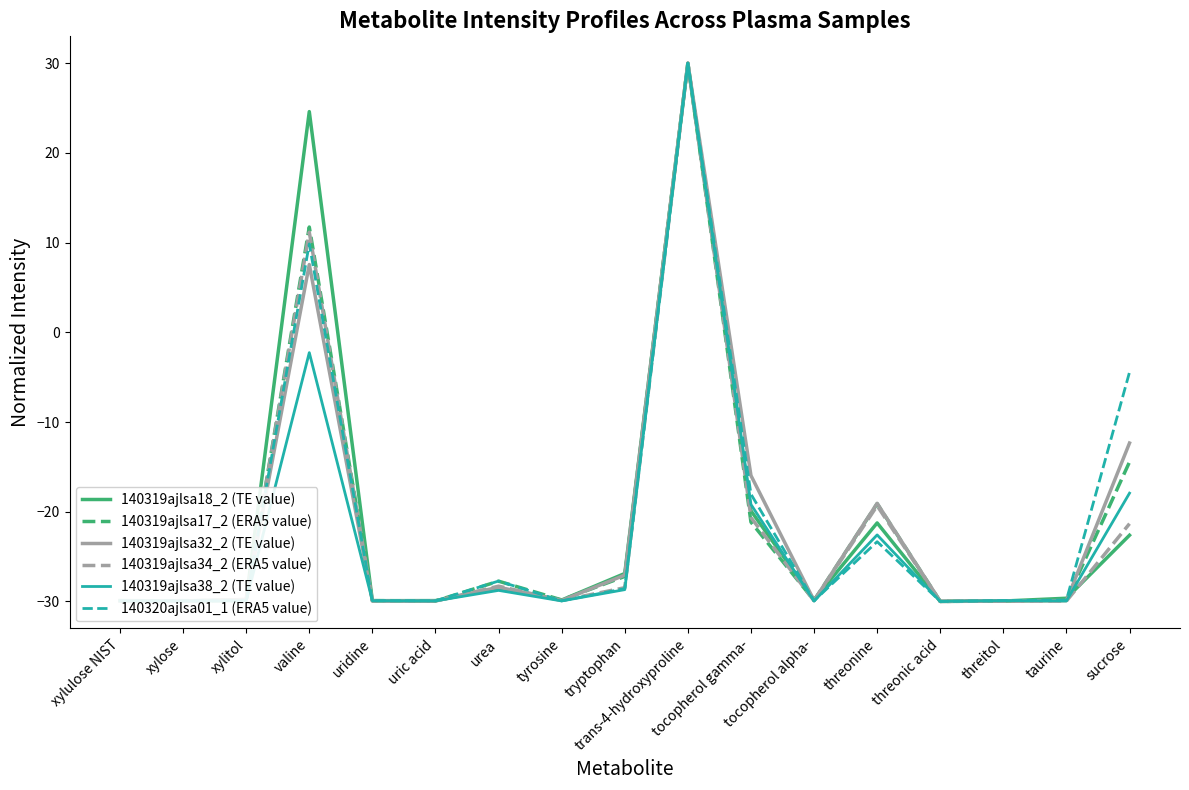

Which series changed the most between threitol and sucrose?

140320ajlsa01_1 (ERA5 value)